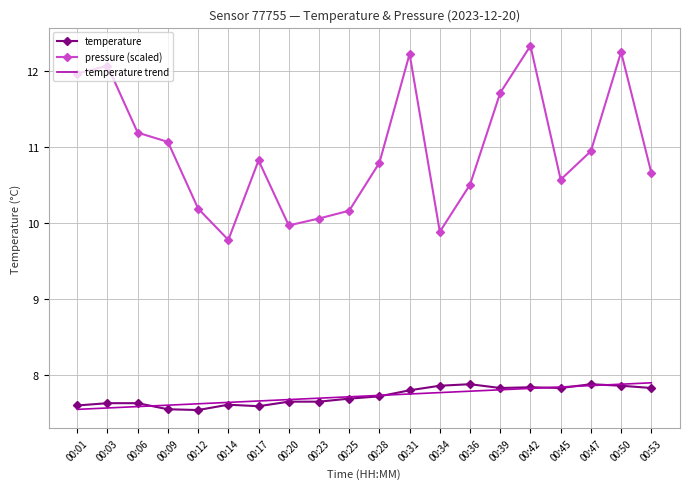

What is the difference between the highest and lowest values at 00:45?

2.7